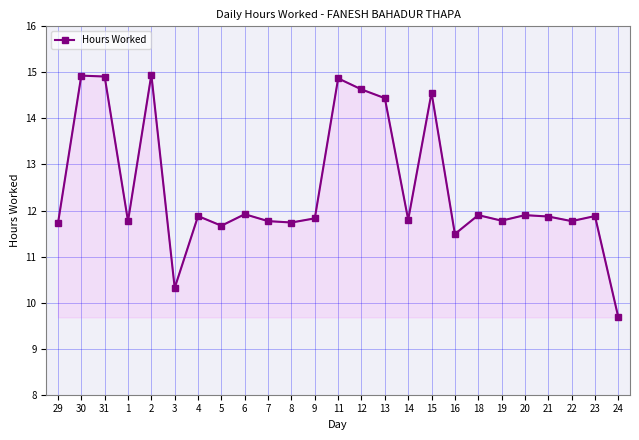

What is the change in value from 8 to 11?

+3.1